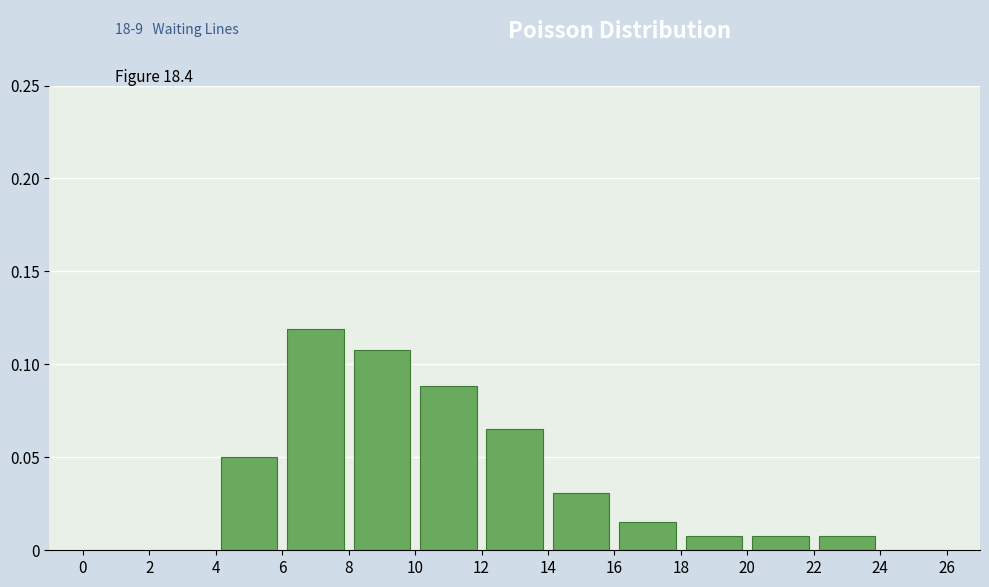

Reading left to right, list every bar in this chart as the range it spans on the x-axis followed by its height. The values are not printed on the chart, so give them approximately, as read against the axis.

0 to 2: 0
2 to 4: 0
4 to 6: 0.050
6 to 8: 0.120
8 to 10: 0.110
10 to 12: 0.090
12 to 14: 0.065
14 to 16: 0.030
16 to 18: 0.015
18 to 20: 0.010
20 to 22: 0.010
22 to 24: 0.010
24 to 26: 0